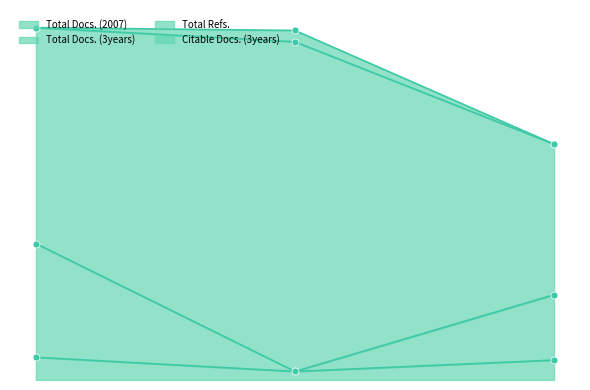

At which label does Total Docs. (3years) first exceed 30?

1